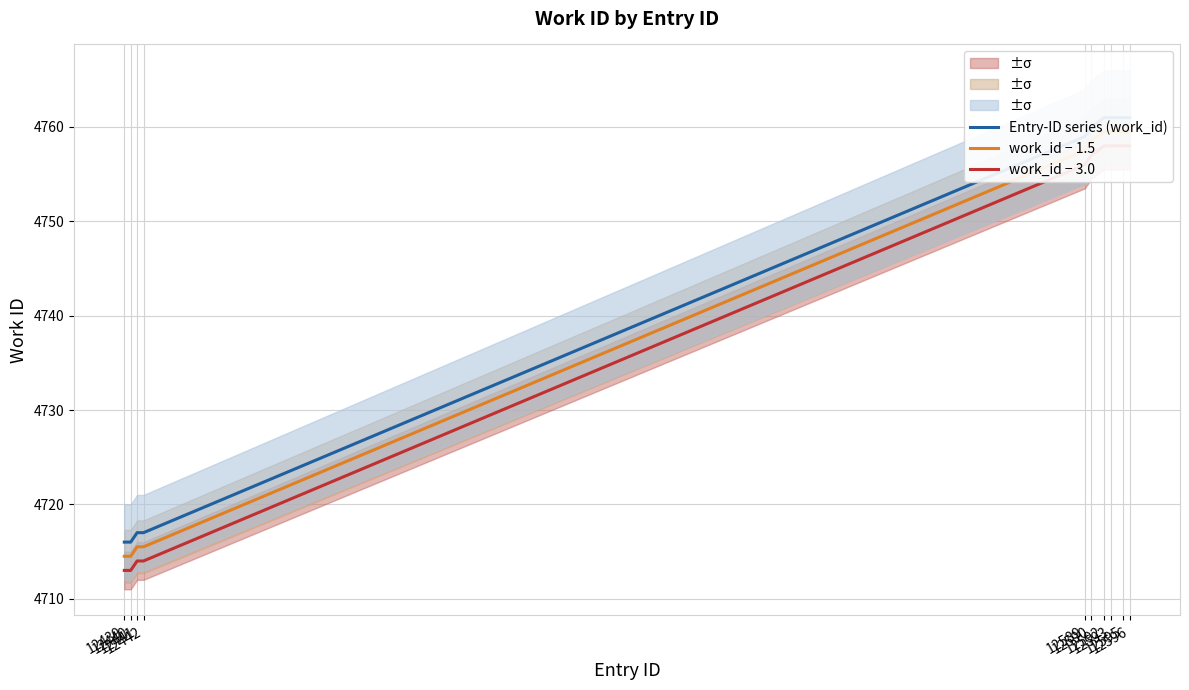

Rank the series by their maximum value, from highest to lowest.

Entry-ID series (work_id), work_id − 1.5, work_id − 3.0